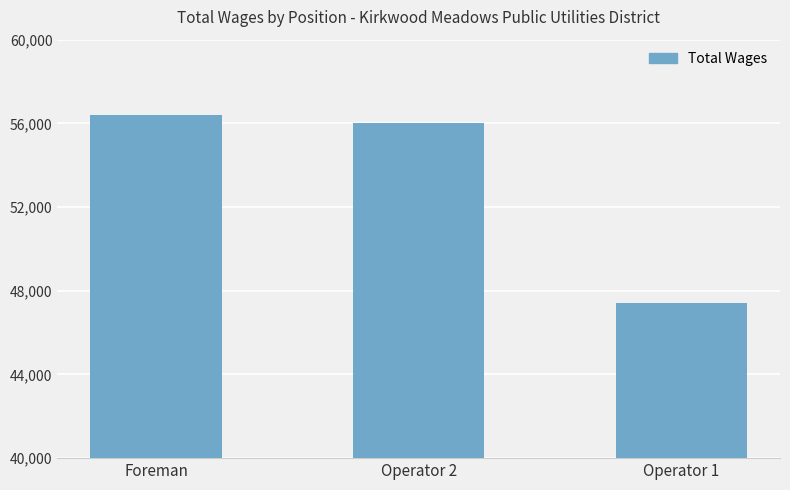

Reading left to right, extract all data points from this chart.

56398	56014	47398